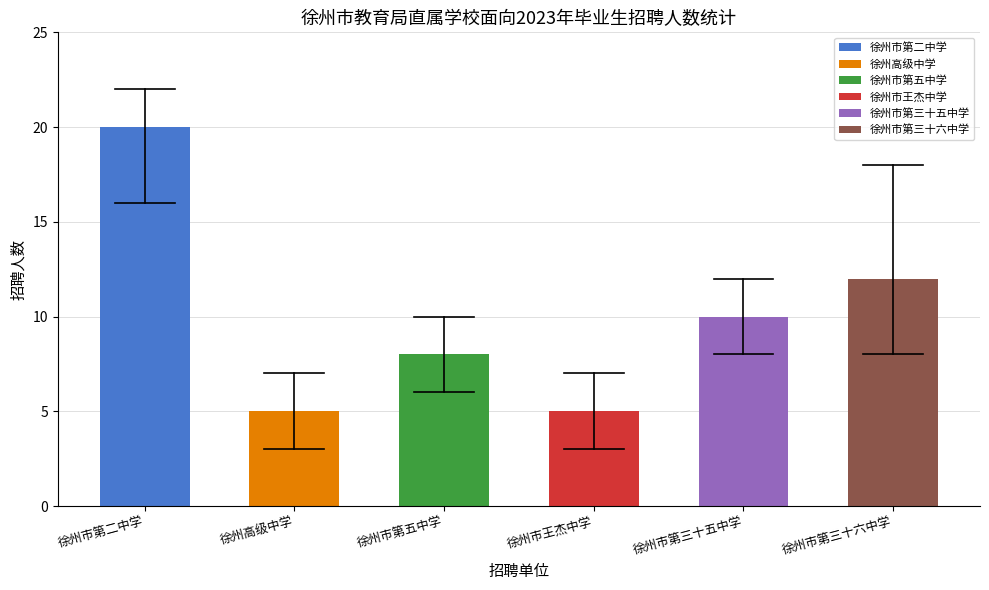

List the labels in order of value, largest first.

徐州市第二中学, 徐州市第三十六中学, 徐州市第三十五中学, 徐州市第五中学, 徐州高级中学, 徐州市王杰中学